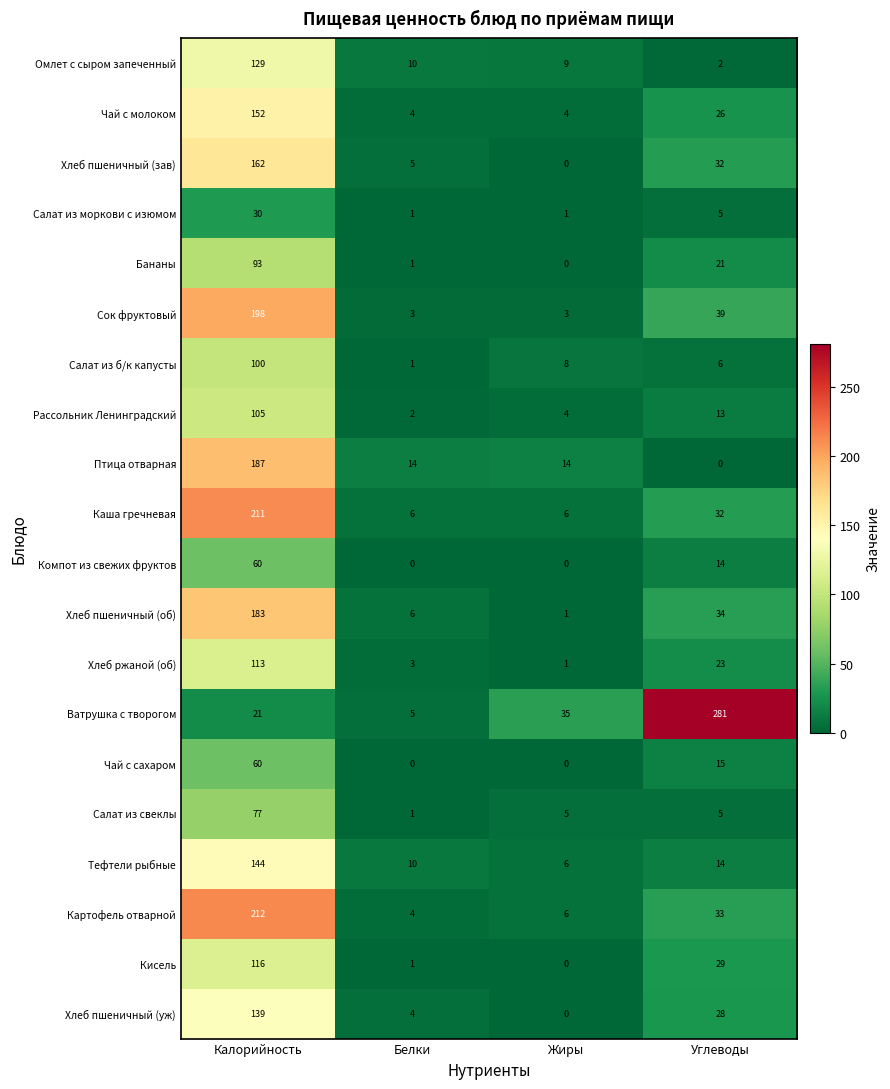

What is the difference between the Тефтели рыбные values at Белки and Калорийность?

134